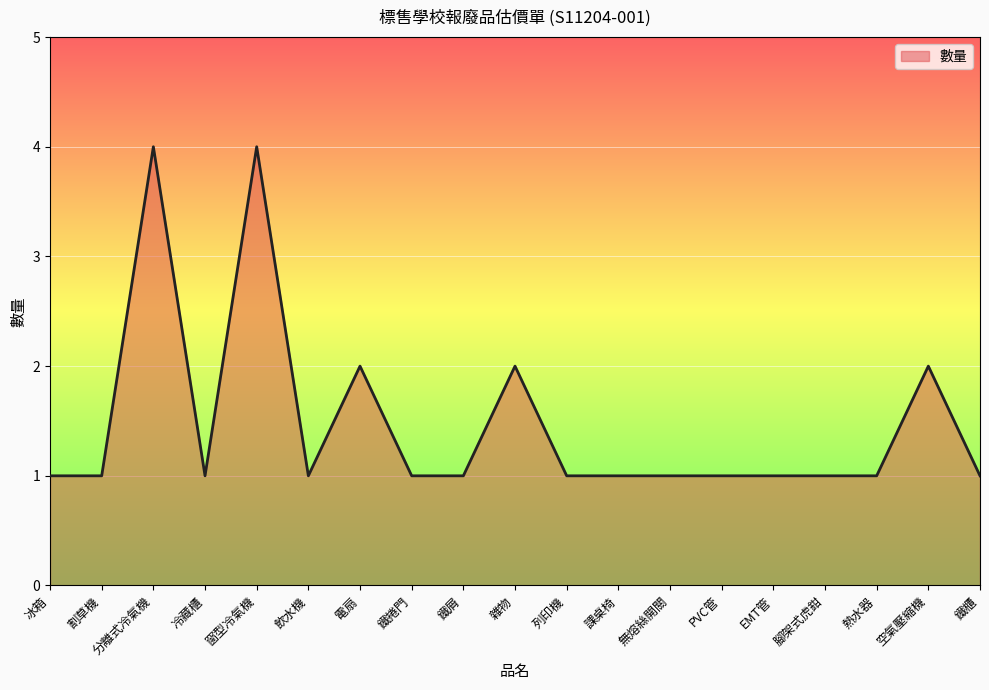

What is the minimum value shown in the chart?

1